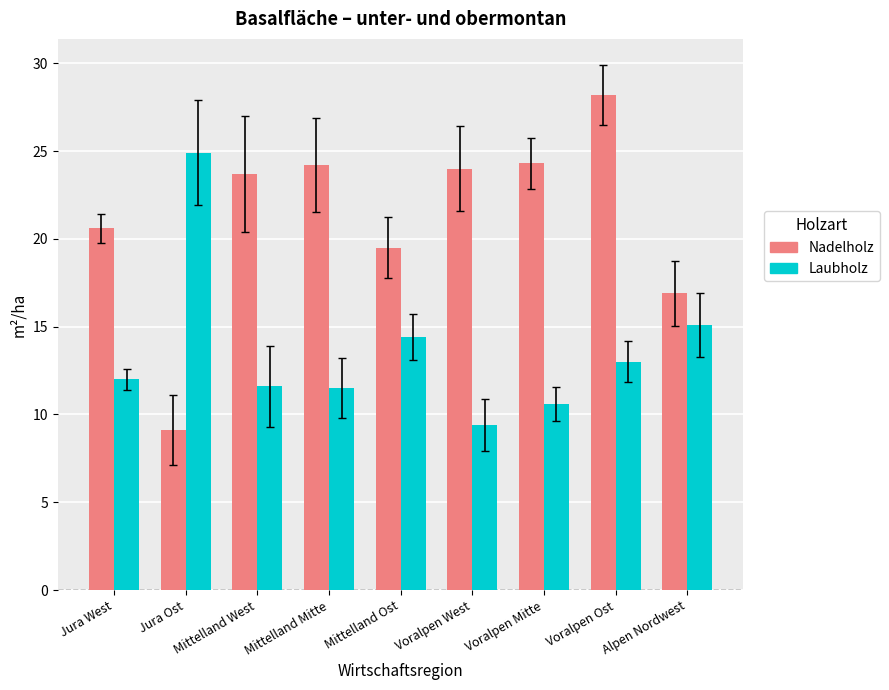

How many categories are shown in the chart?

9